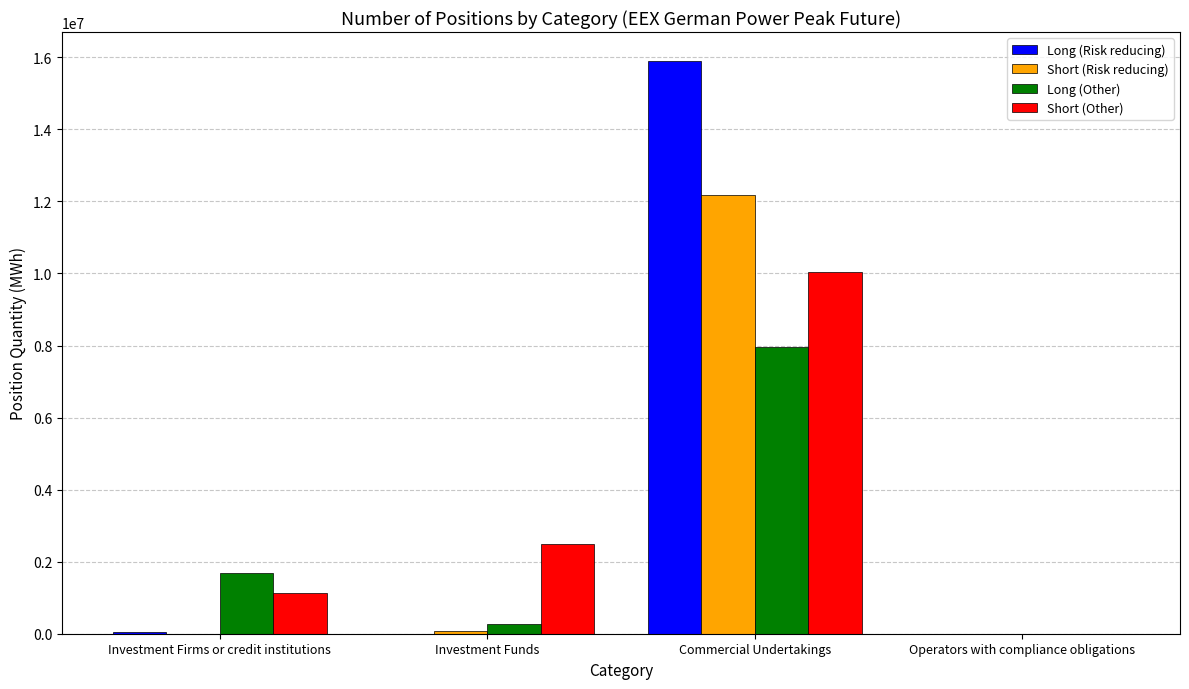

What are all the series names shown in the legend?

Long (Risk reducing), Short (Risk reducing), Long (Other), Short (Other)